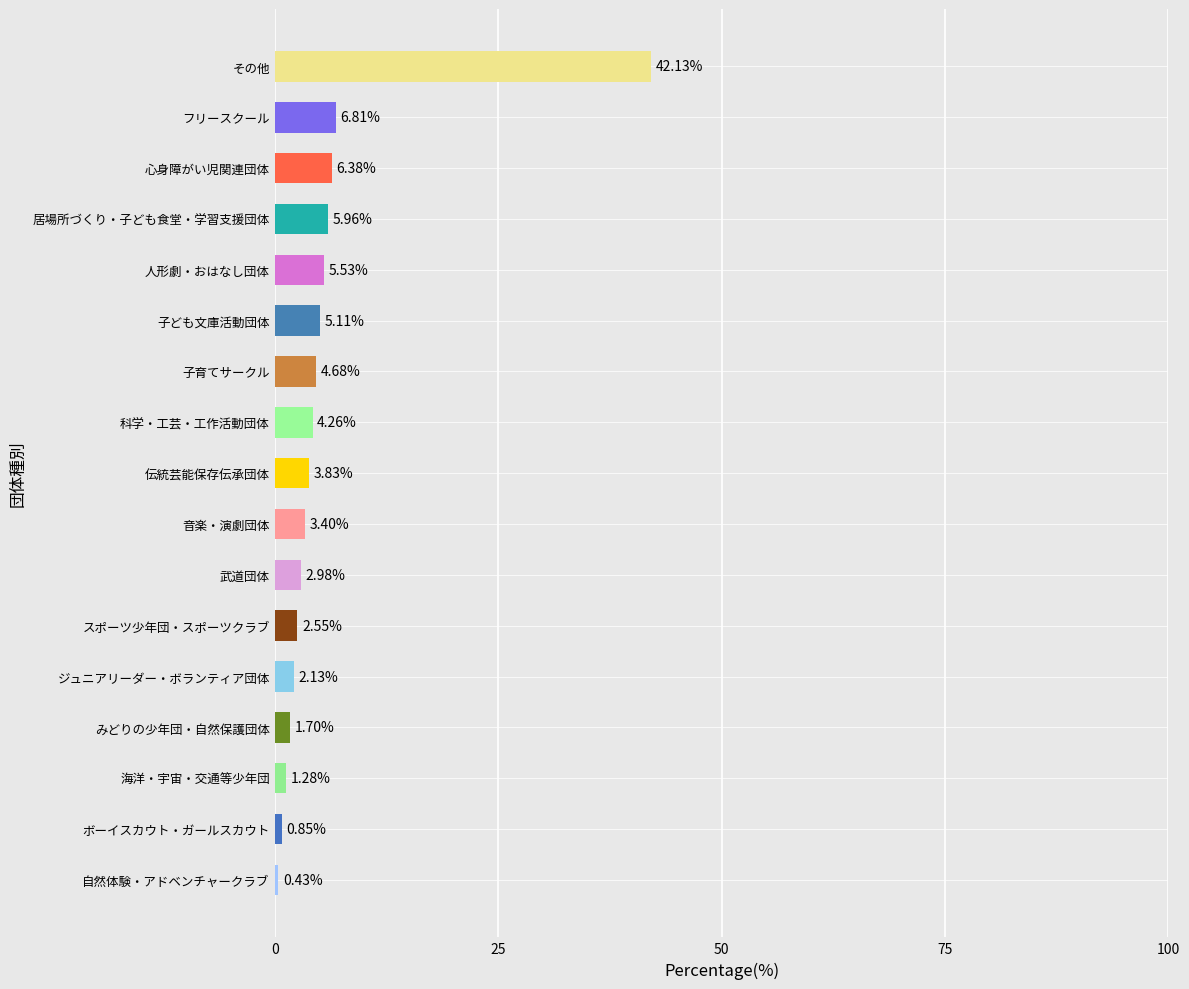

What is the average value?

5.9